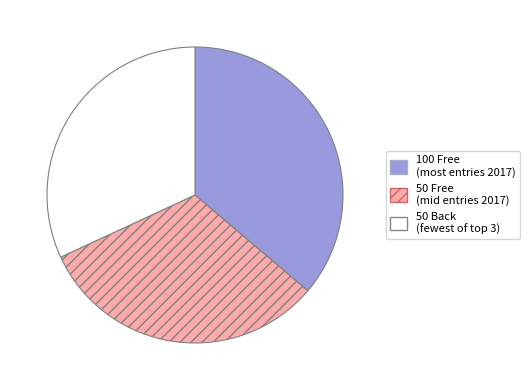

Is there any slice that represents more than half of the pie?

No